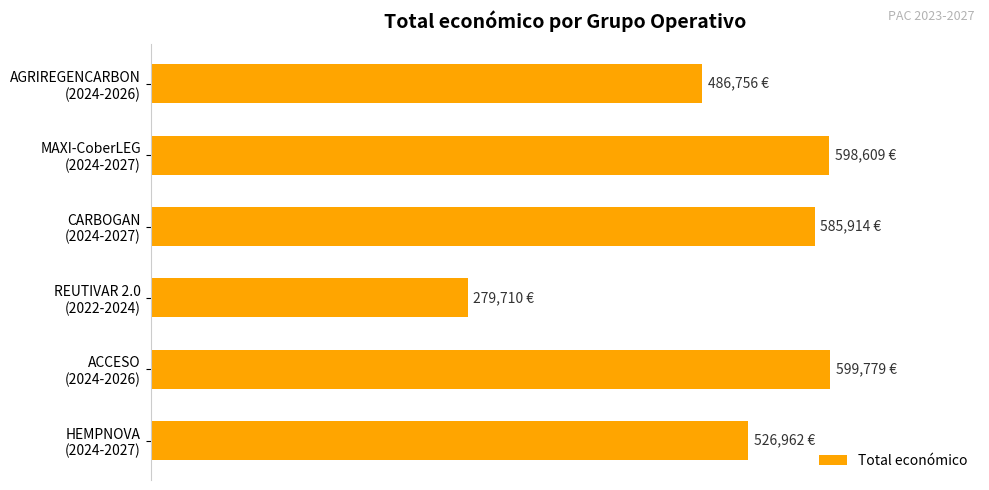

What is the average value?

512955